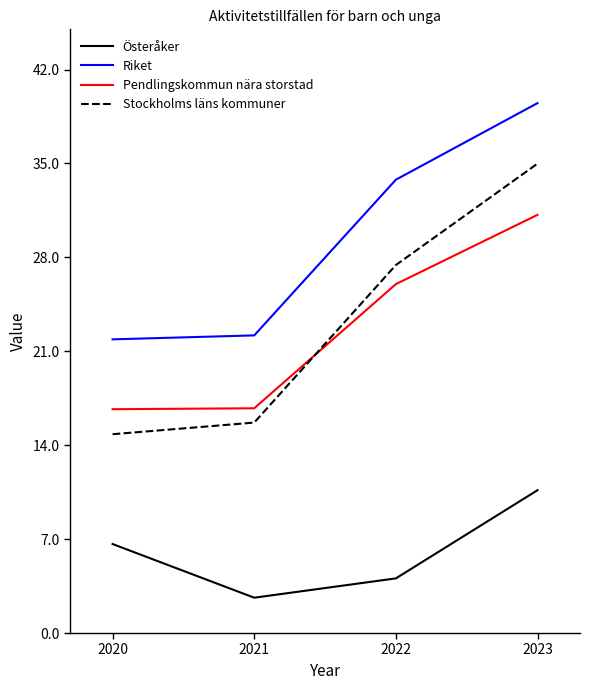

Rank the series by their maximum value, from highest to lowest.

Riket, Stockholms läns kommuner, Pendlingskommun nära storstad, Österåker